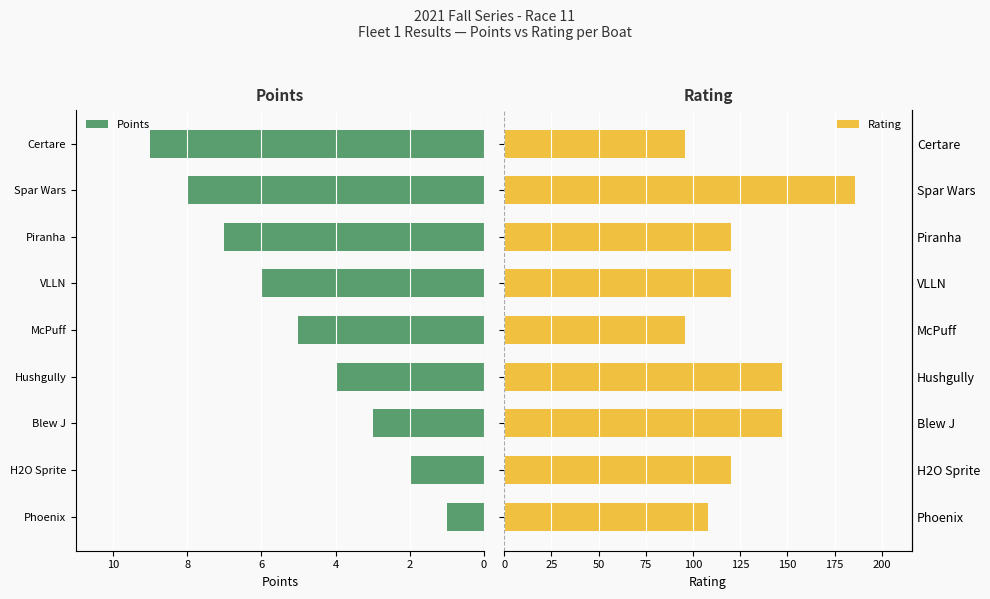

At which label is Points closest to 5?

McPuff